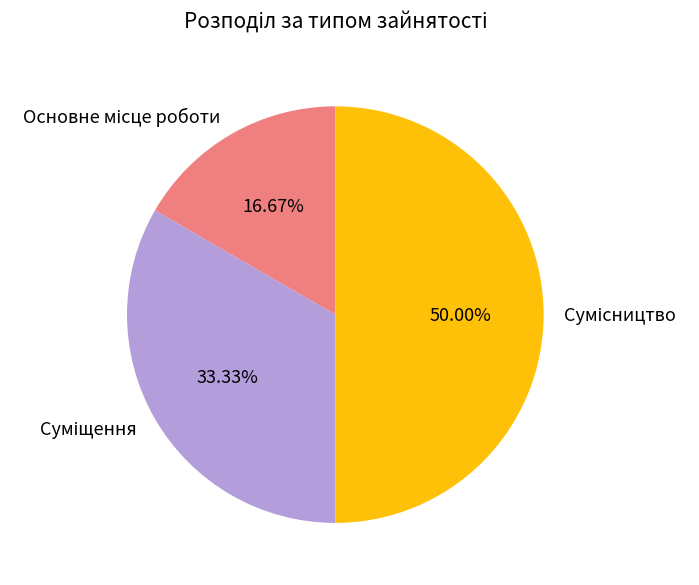

Rank the categories by value from highest to lowest.

Сумісництво, Суміщення, Основне місце роботи